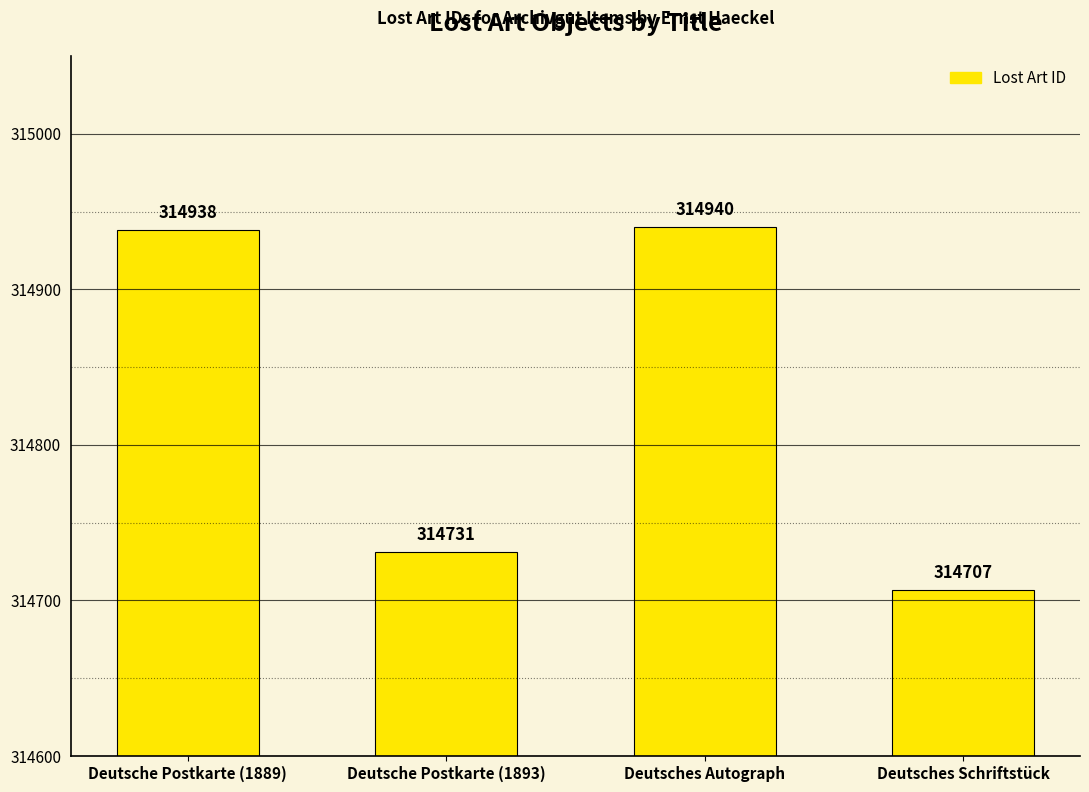

Rank the categories by value from lowest to highest.

Deutsches Schriftstück, Deutsche Postkarte (1893), Deutsche Postkarte (1889), Deutsches Autograph